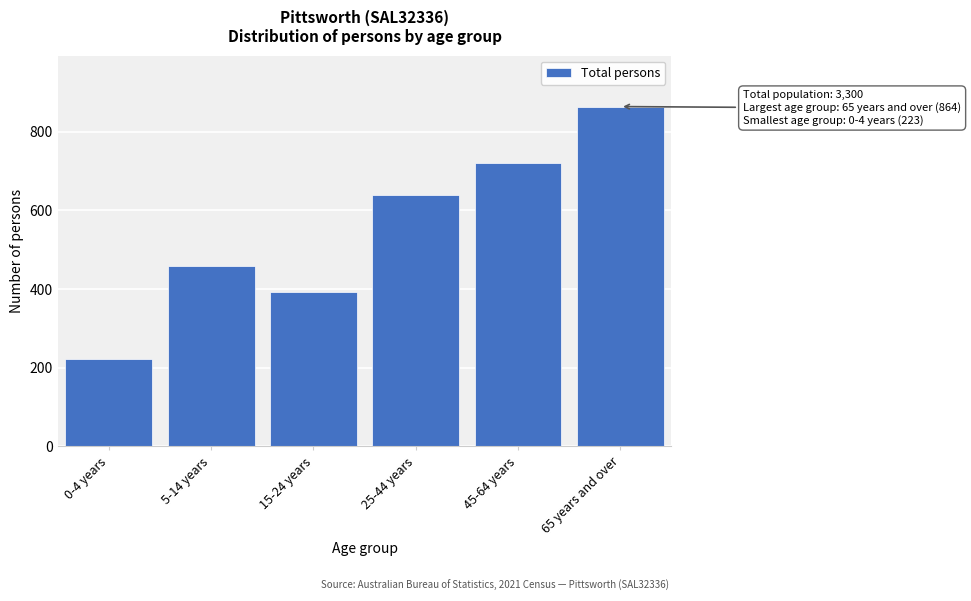

Reading left to right, what are all the values shown in this chart?

0-4 years=223	5-14 years=458	15-24 years=392	25-44 years=640	45-64 years=721	65 years and over=864